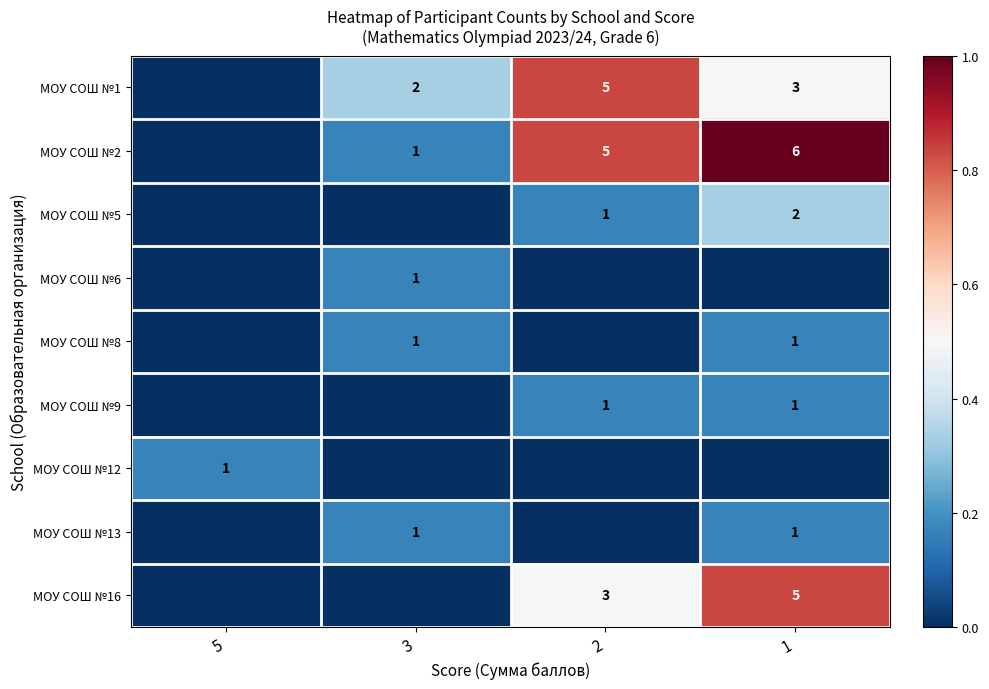

True or false: МОУ СОШ №8 has a value of 1 at 1.

True